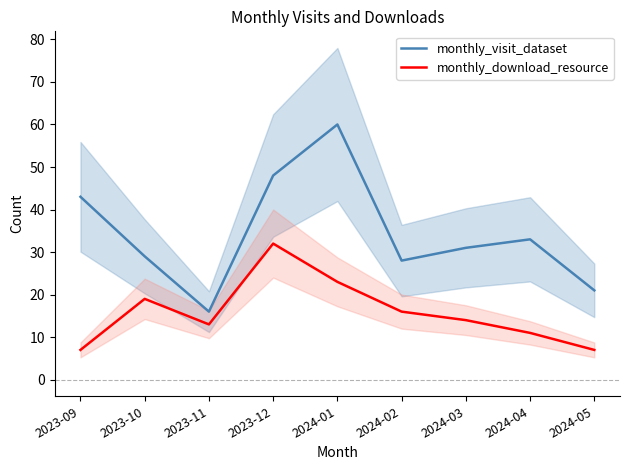

What is the difference between the highest and lowest values at 2023-09?

36